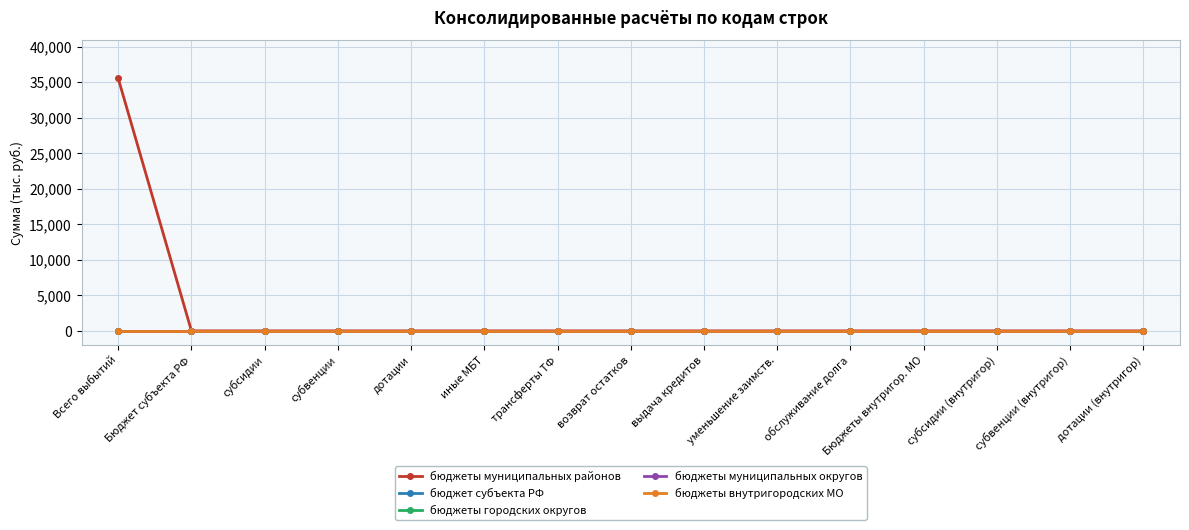

Reading right to left, transcribe all the data shown in this chart.

бюджеты муниципальных районов: дотации (внутригор)=0.0	субвенции (внутригор)=0.0	субсидии (внутригор)=0.0	Бюджеты внутригор. МО=0.0	обслуживание долга=0.0	уменьшение заимств.=0.0	выдача кредитов=0.0	возврат остатков=0.0	трансферты ТФ=0.0	иные МБТ=0.0	дотации=0.0	субвенции=0.0	субсидии=0.0	Бюджет субъекта РФ=0.0	Всего выбытий=35525.3
бюджет субъекта РФ: дотации (внутригор)=0.0	субвенции (внутригор)=0.0	субсидии (внутригор)=0.0	Бюджеты внутригор. МО=0.0	обслуживание долга=0.0	уменьшение заимств.=0.0	выдача кредитов=0.0	возврат остатков=0.0	трансферты ТФ=0.0	иные МБТ=0.0	дотации=0.0	субвенции=0.0	субсидии=0.0	Бюджет субъекта РФ=0.0	Всего выбытий=0.0
бюджеты городских округов: дотации (внутригор)=0.0	субвенции (внутригор)=0.0	субсидии (внутригор)=0.0	Бюджеты внутригор. МО=0.0	обслуживание долга=0.0	уменьшение заимств.=0.0	выдача кредитов=0.0	возврат остатков=0.0	трансферты ТФ=0.0	иные МБТ=0.0	дотации=0.0	субвенции=0.0	субсидии=0.0	Бюджет субъекта РФ=0.0	Всего выбытий=0.0
бюджеты муниципальных округов: дотации (внутригор)=0.0	субвенции (внутригор)=0.0	субсидии (внутригор)=0.0	Бюджеты внутригор. МО=0.0	обслуживание долга=0.0	уменьшение заимств.=0.0	выдача кредитов=0.0	возврат остатков=0.0	трансферты ТФ=0.0	иные МБТ=0.0	дотации=0.0	субвенции=0.0	субсидии=0.0	Бюджет субъекта РФ=0.0	Всего выбытий=0.0
бюджеты внутригородских МО: дотации (внутригор)=0.0	субвенции (внутригор)=0.0	субсидии (внутригор)=0.0	Бюджеты внутригор. МО=0.0	обслуживание долга=0.0	уменьшение заимств.=0.0	выдача кредитов=0.0	возврат остатков=0.0	трансферты ТФ=0.0	иные МБТ=0.0	дотации=0.0	субвенции=0.0	субсидии=0.0	Бюджет субъекта РФ=0.0	Всего выбытий=0.0